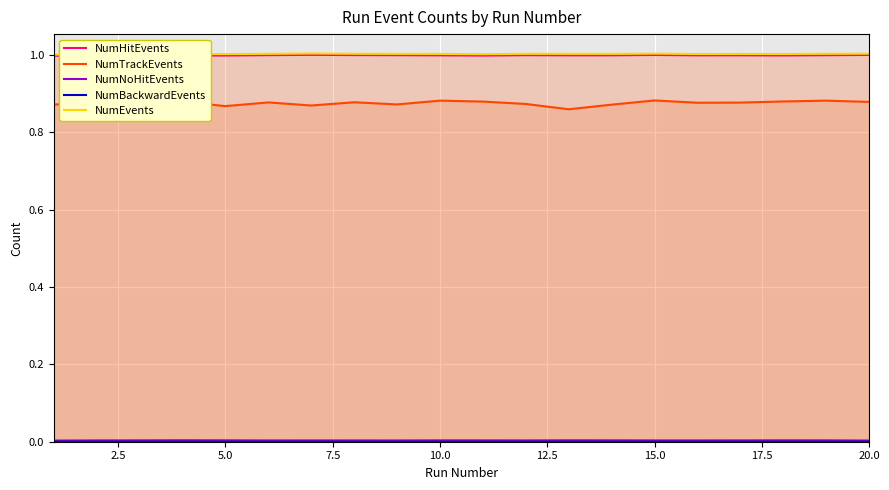

True or false: NumEvents and NumTrackEvents cross at least once.

False